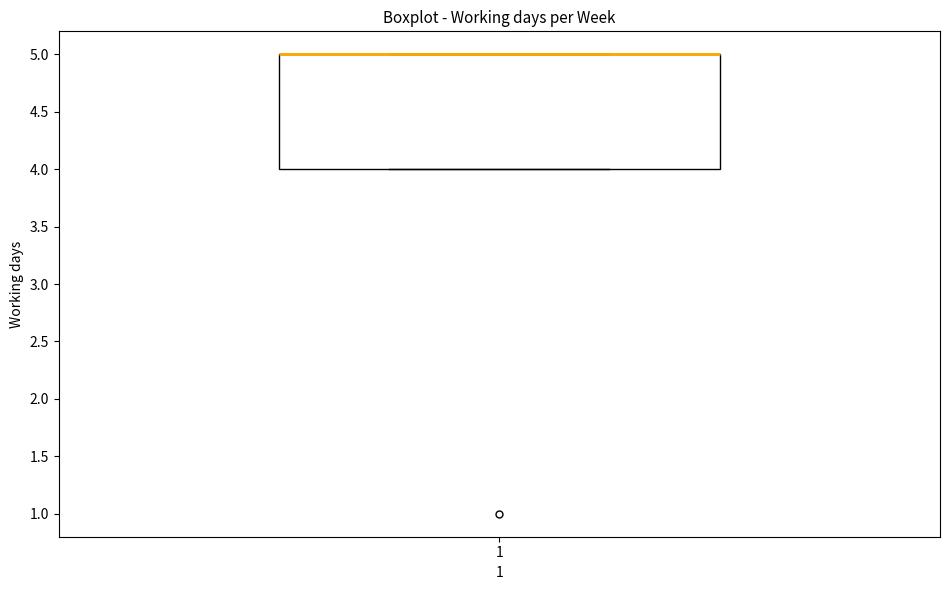

Transcribe this box plot: give where the median line is, the range the box spans, and where the two whiskers end, as read against the y-axis. The values are not printed on the chart, so give them approximately, as read against the axis.

median 5 (drawn on the box's upper edge), box 4 to 5, whiskers 4 to 5